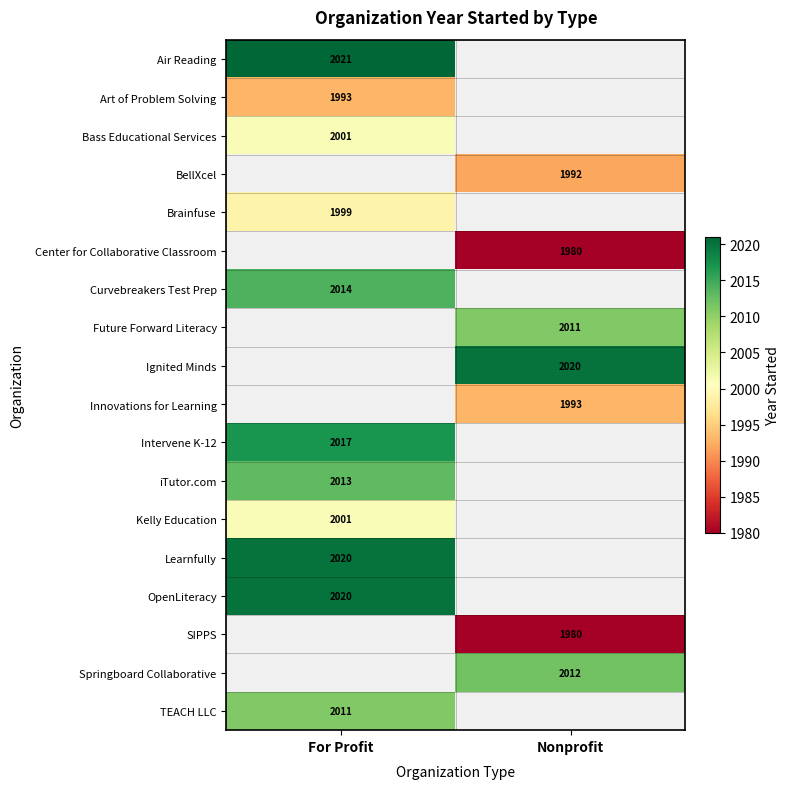

The Intervene K-12 series shows 3483 at For Profit. True or false?

False